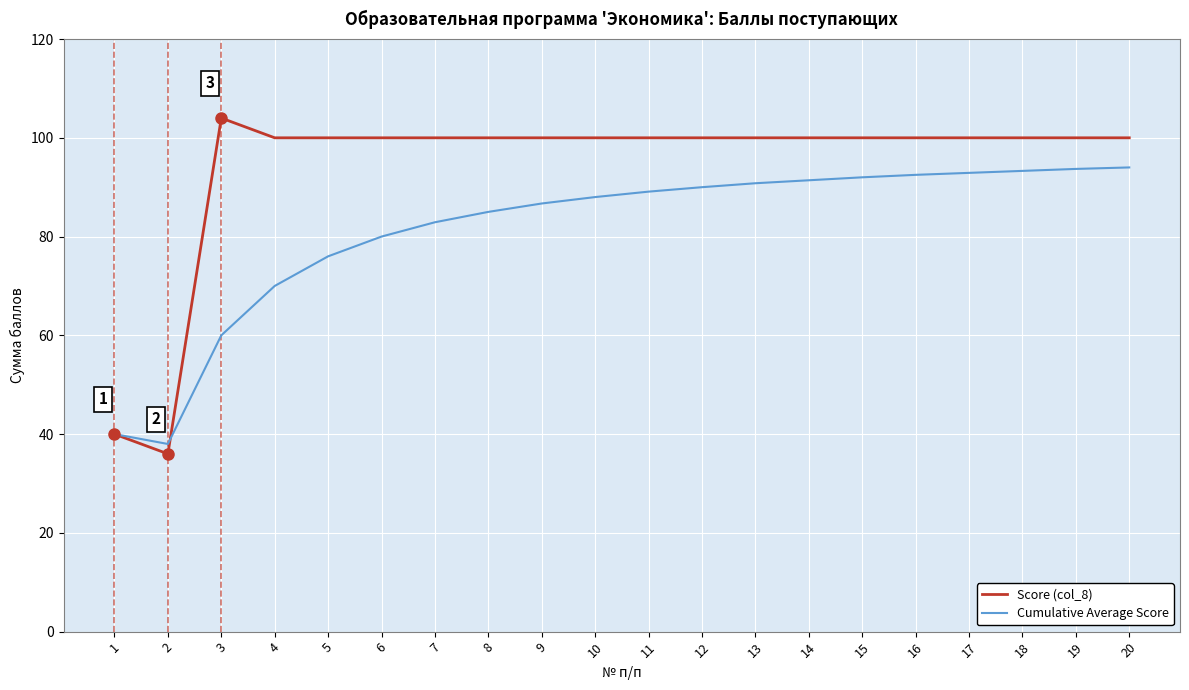

At 18, list the series in order from largest to smallest.

Score (col_8), Cumulative Average Score